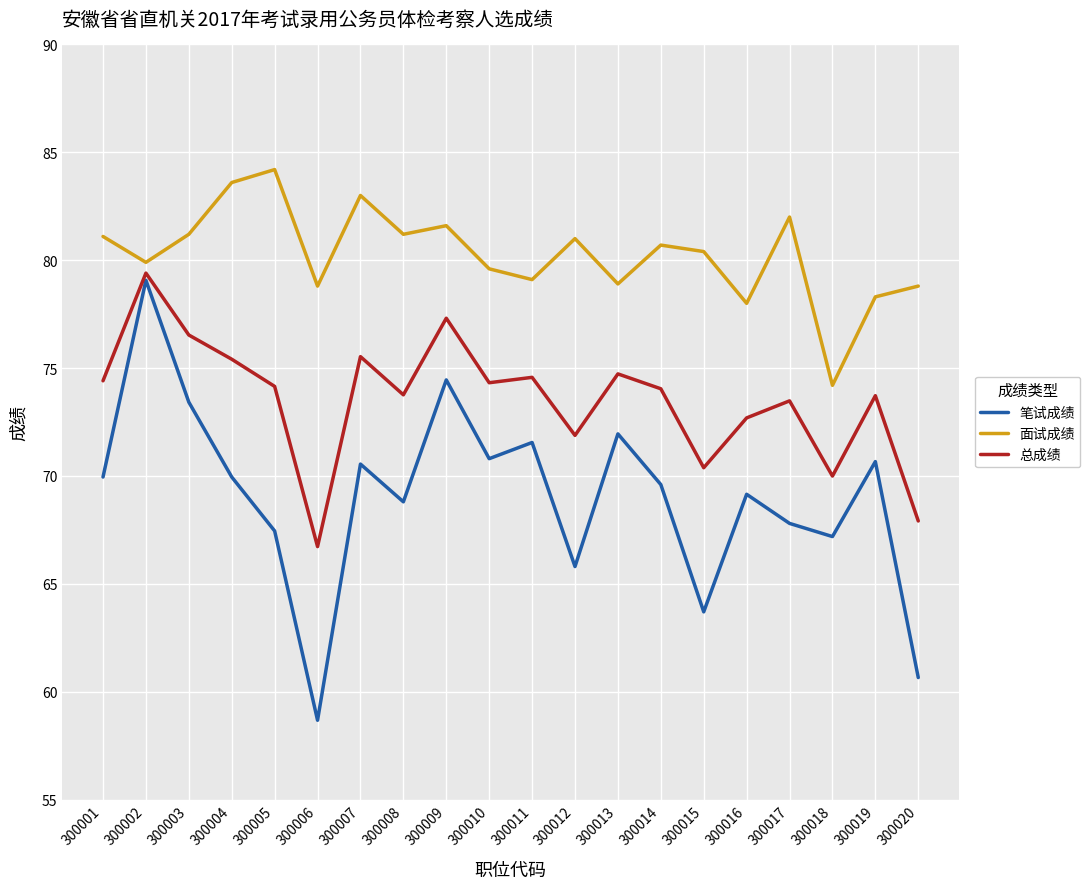

At which category is the sum across all series the highest?

300002